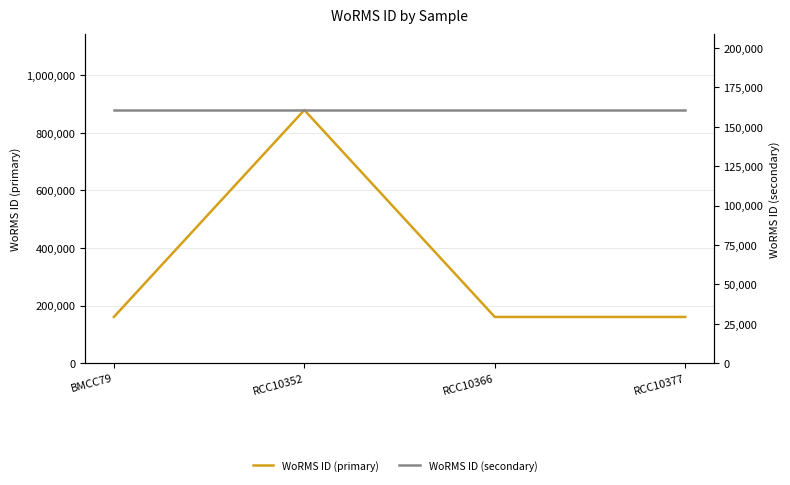

At which category is the sum across all series the highest?

RCC10352